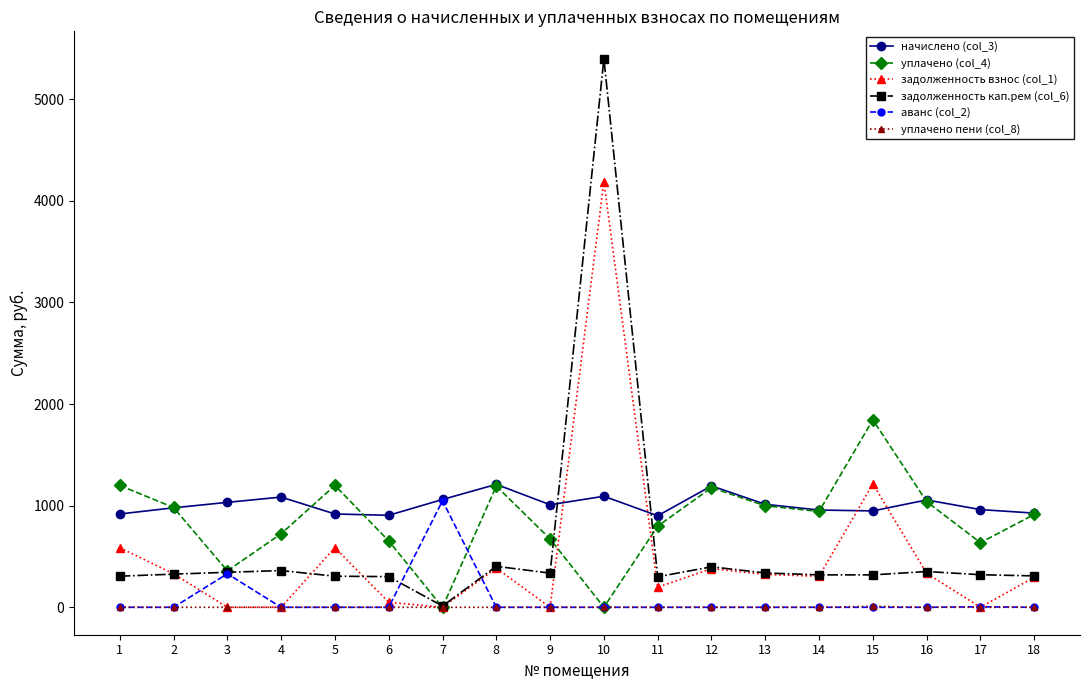

How many lines are shown in the chart?

6